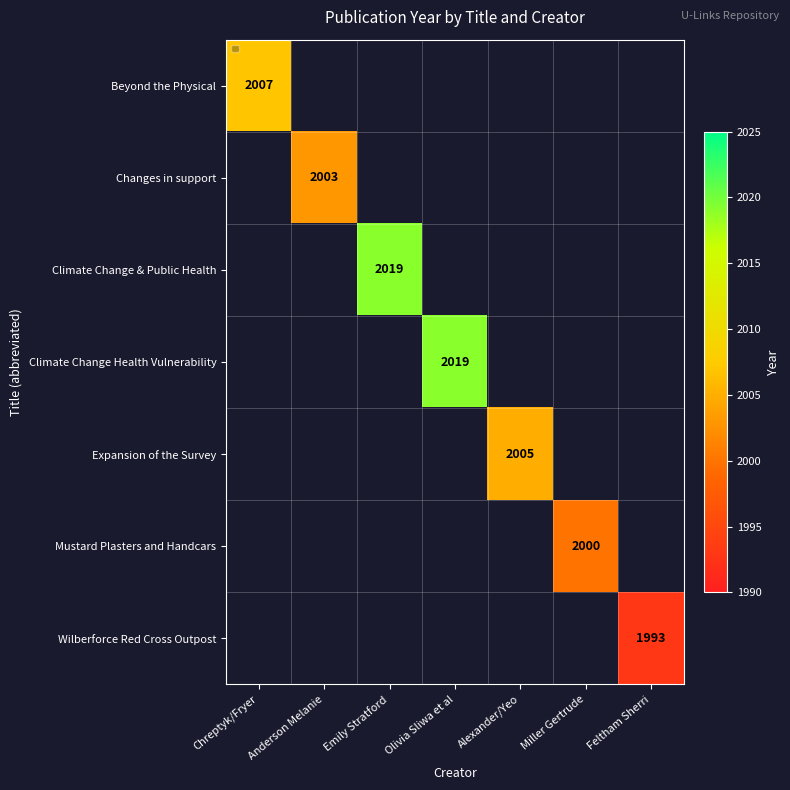

Is it true that Wilberforce Red Cross Outpost equals 1993 at Feltham Sherri?

True